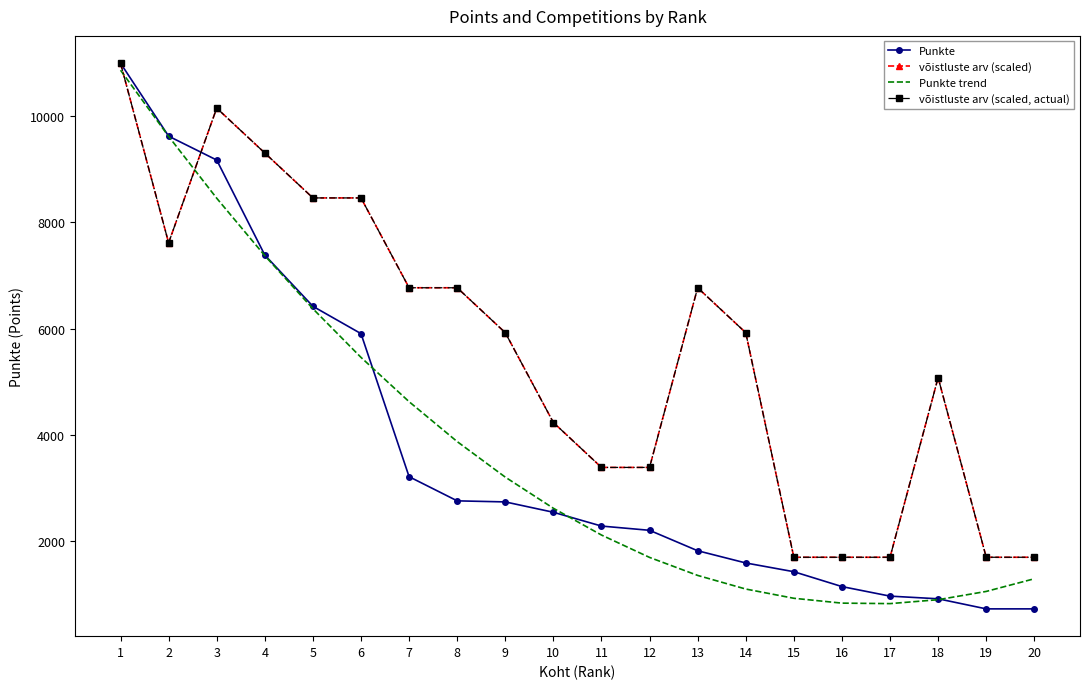

Between 3 and 15, which series saw the biggest shift?

võistluste arv (scaled)